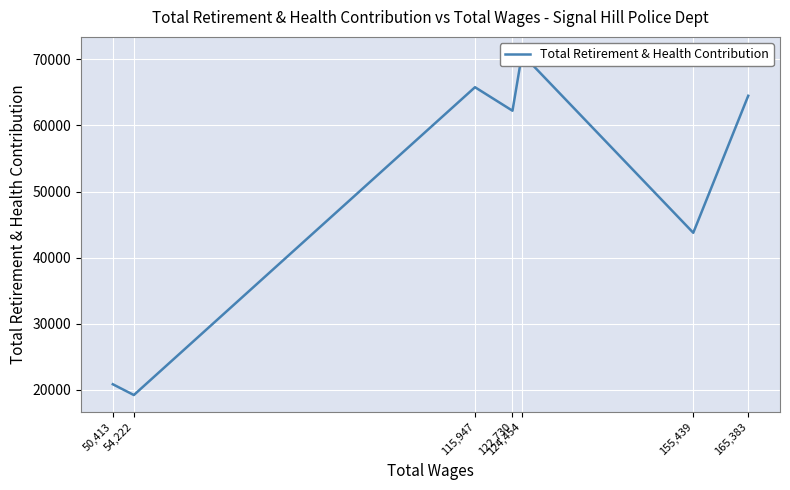

List the labels in order of value, largest first.

124,454, 115,947, 165,383, 122,730, 155,439, 50,413, 54,222